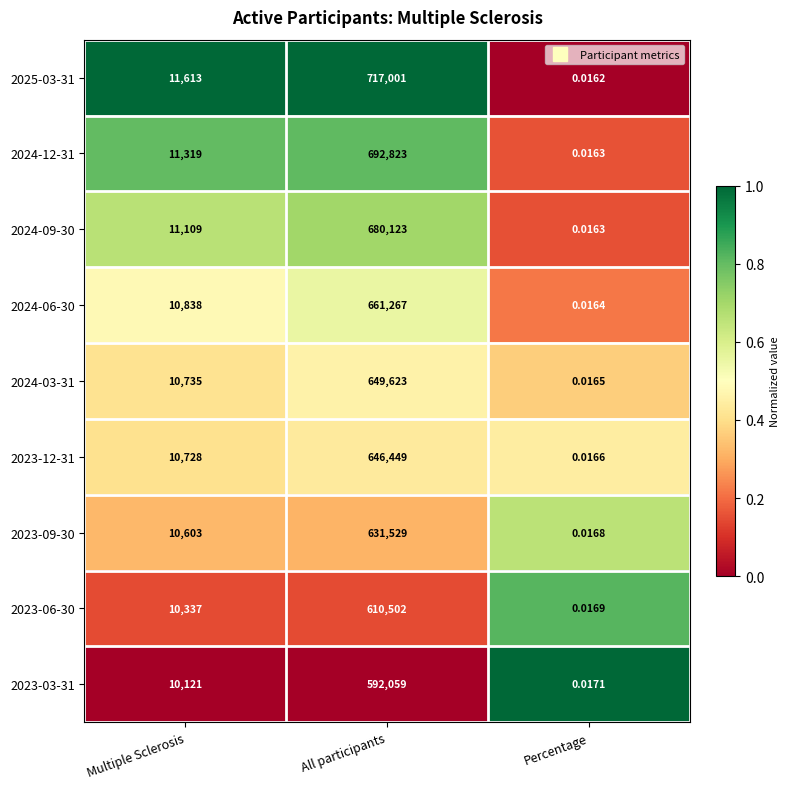

At which category does the chart reach its peak across all series?

All participants